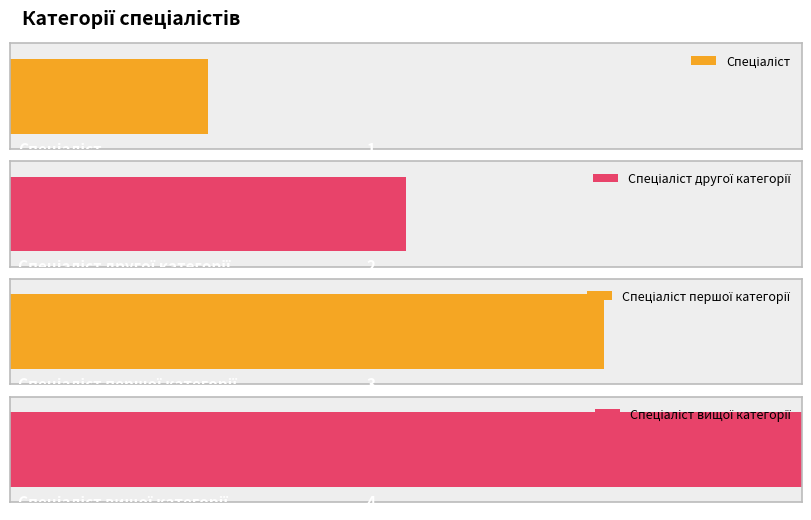

Between Спеціаліст першої категорії and Спеціаліст другої категорії, which is larger?

Спеціаліст першої категорії